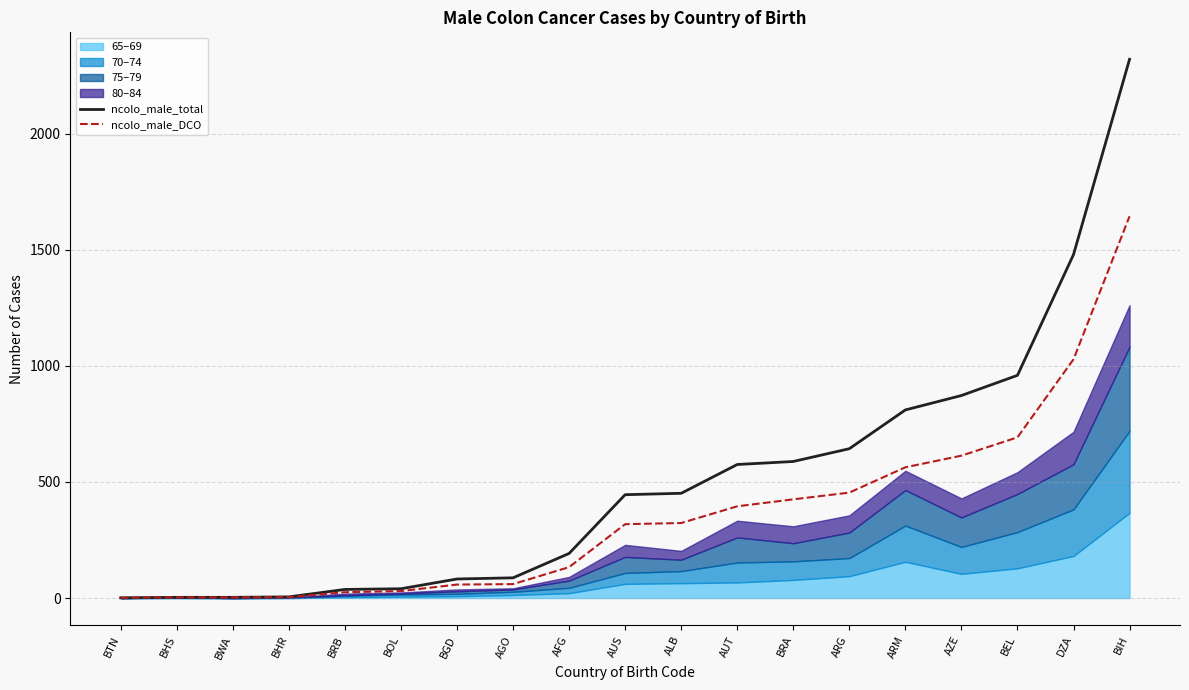

Where does the ncolo_male_total series first go above 445?

ALB